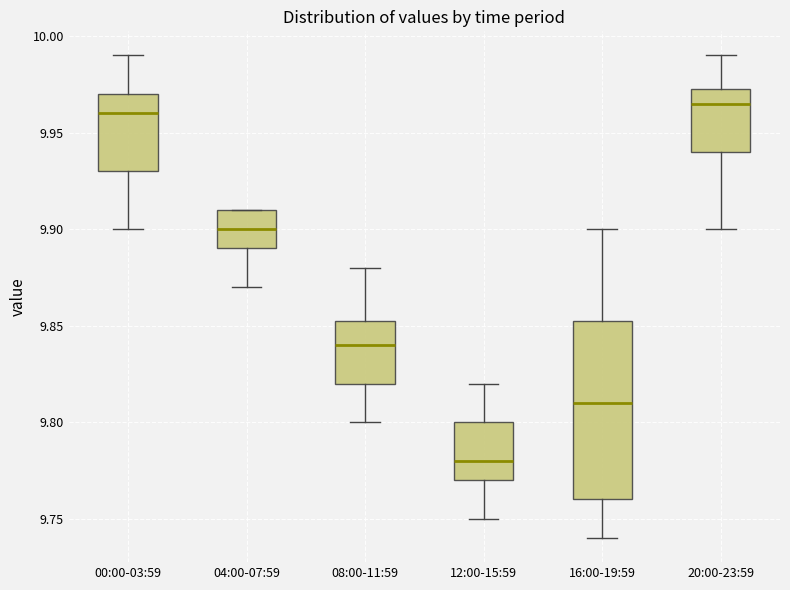

Comparing the boxes themselves (not the whiskers), which one is the tallest?

16:00-19:59